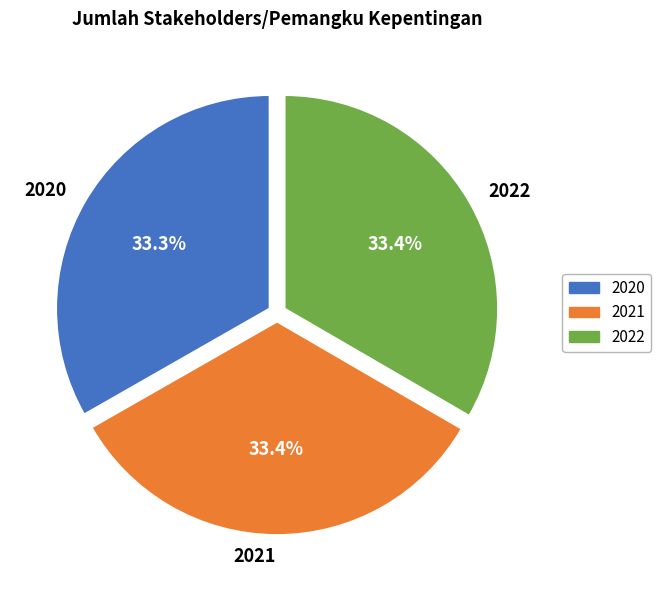

The 2020 slice represents 33% of the pie. True or false?

True